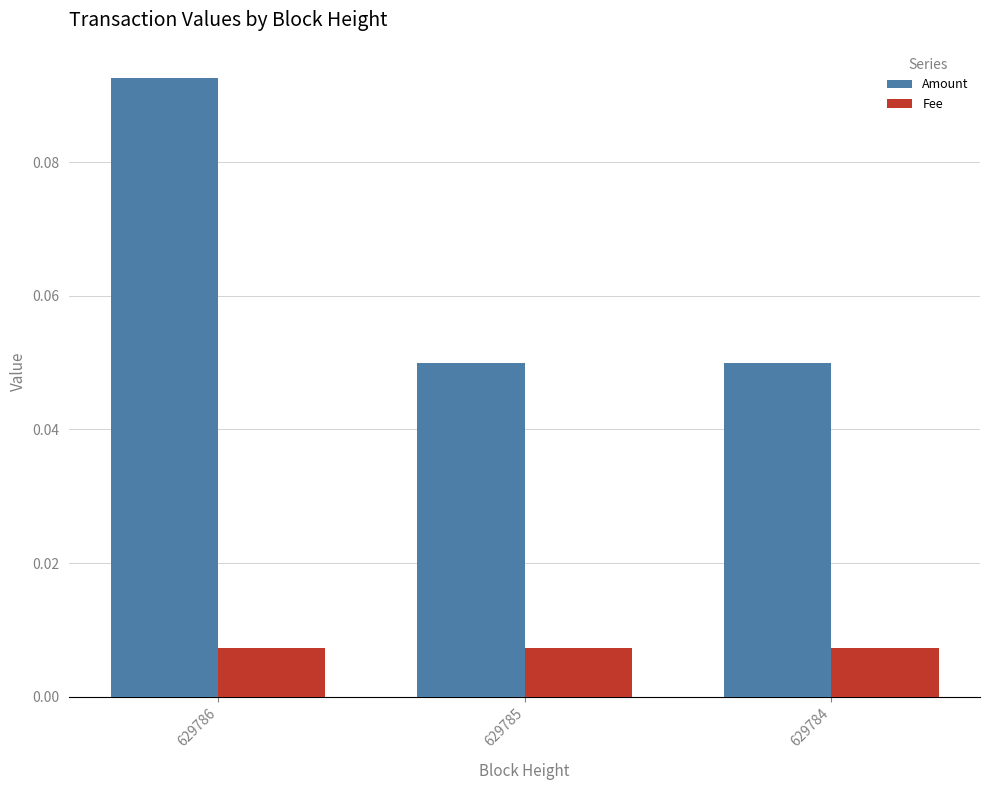

At 629785, list the series in order from largest to smallest.

Amount, Fee